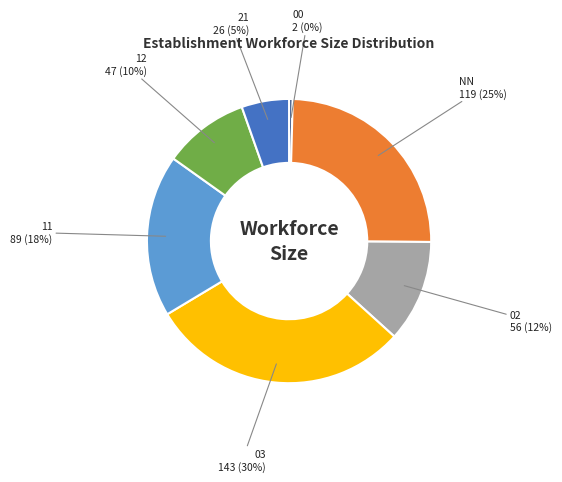

Is it true that NN is 37% of the pie?

False